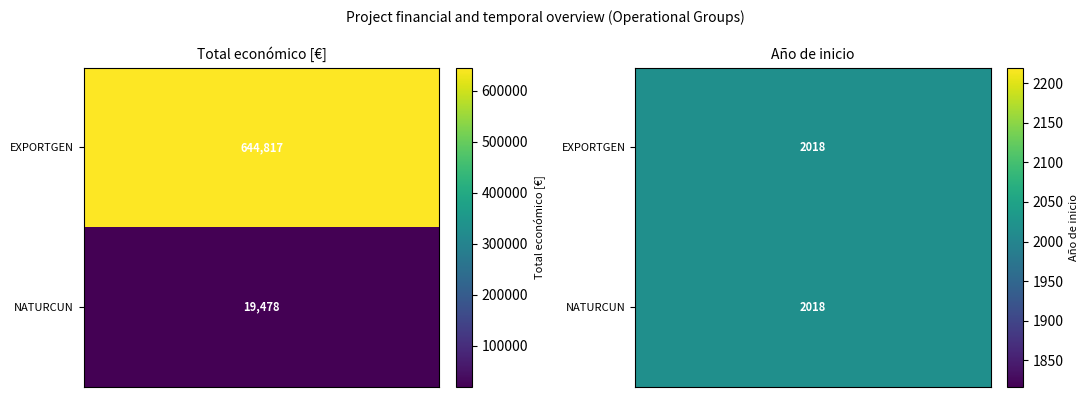

What is the difference between the maximum and minimum values in the EXPORTGEN series?

642799